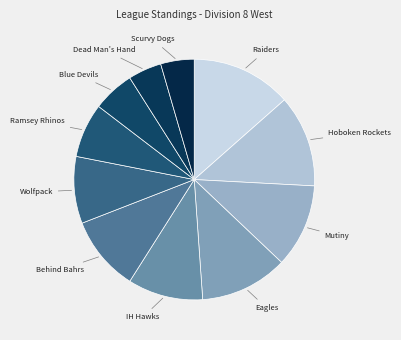

Does any single category account for the majority?

No